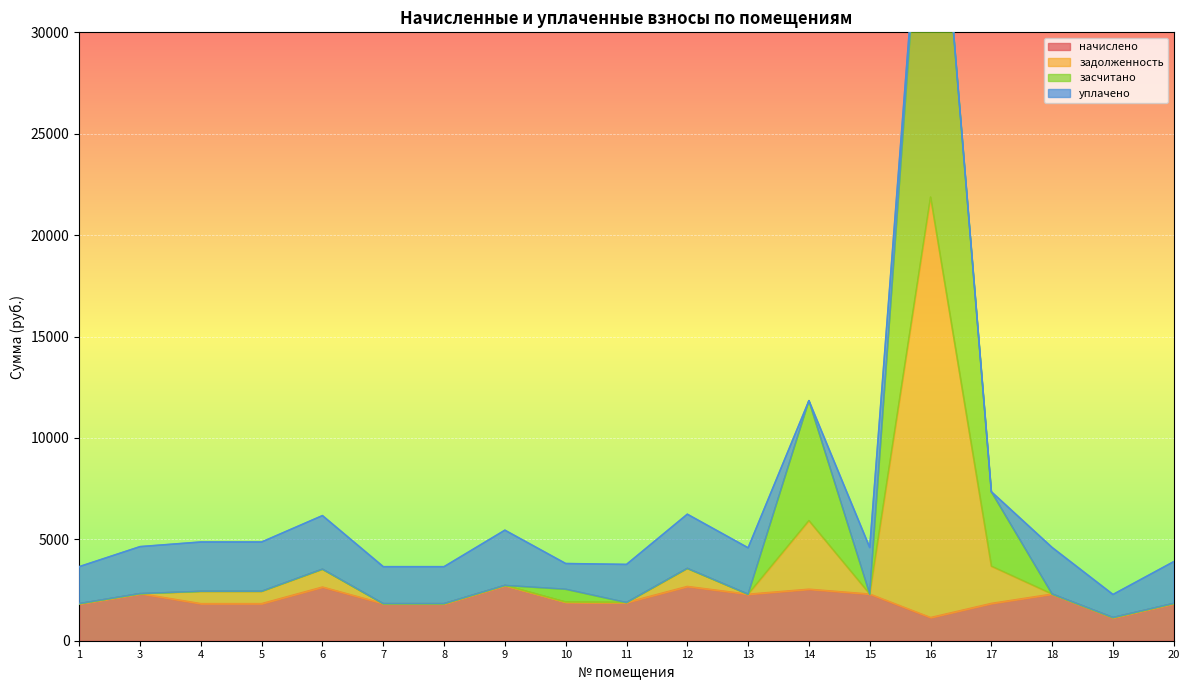

How many interior local peaks does the засчитано series have?

5